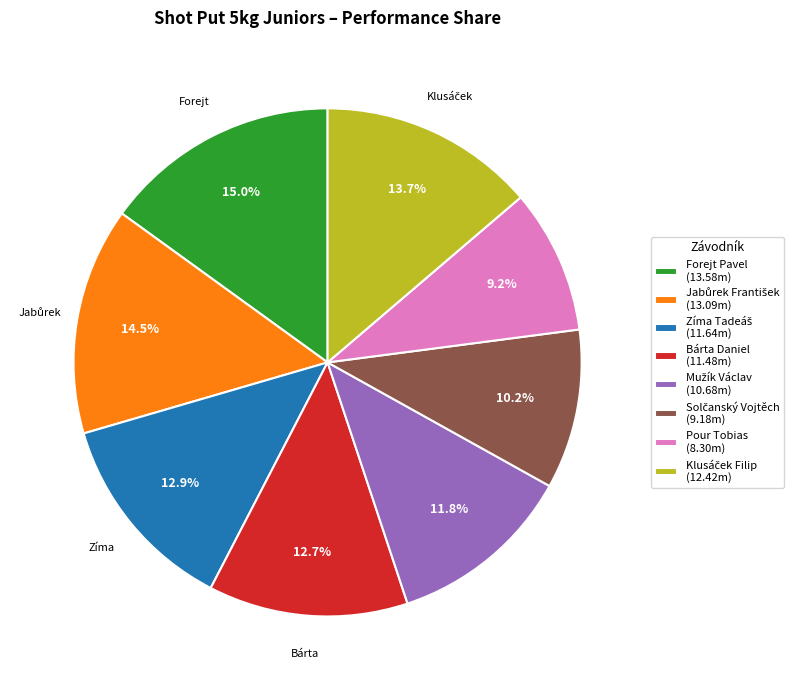

How much of the chart is everything except Bárta Daniel (11.48m)?

87.3%